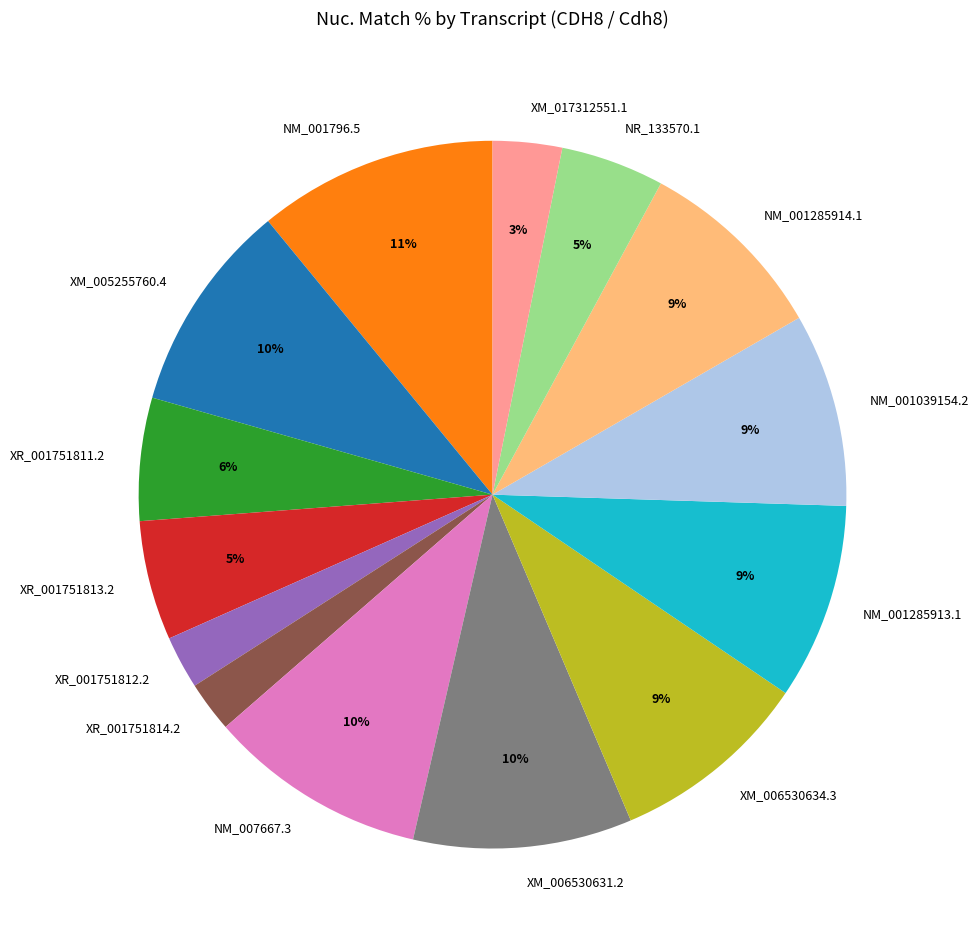

Is there a majority slice in this chart?

No